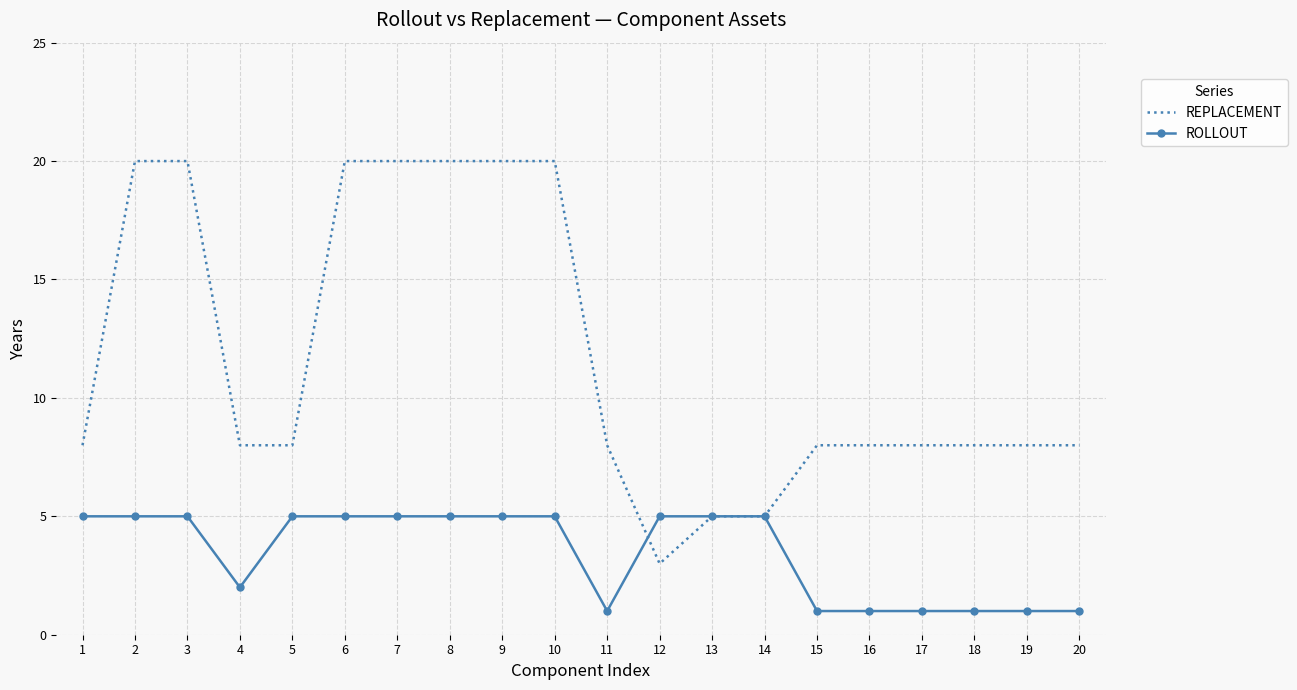

Reading right to left, what are all the values shown in this chart?

REPLACEMENT: 8	8	8	8	8	8	5	5	3	8	20	20	20	20	20	8	8	20	20	8
ROLLOUT: 1	1	1	1	1	1	5	5	5	1	5	5	5	5	5	5	2	5	5	5